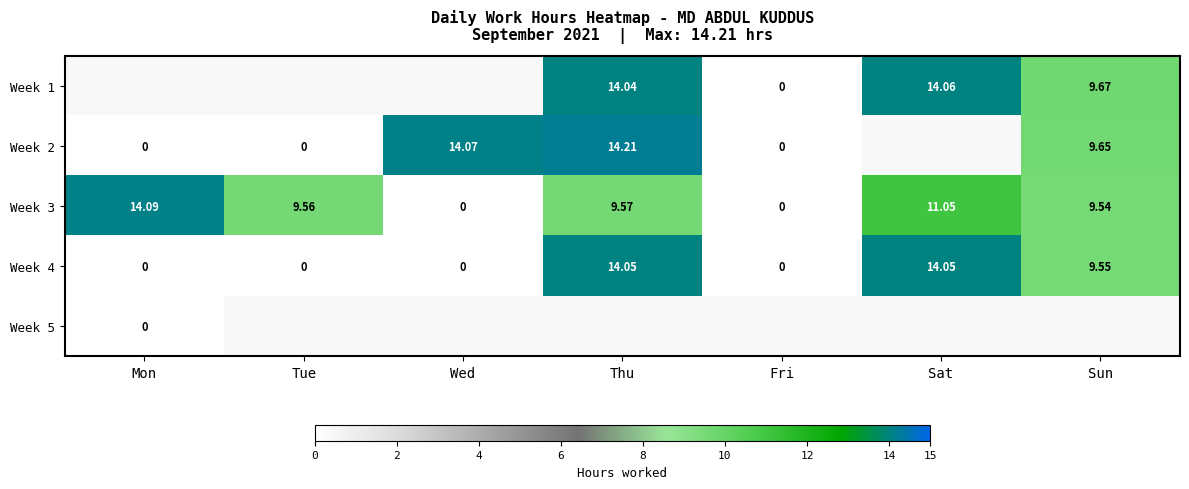

Between Sat and Mon, which is larger?

Mon